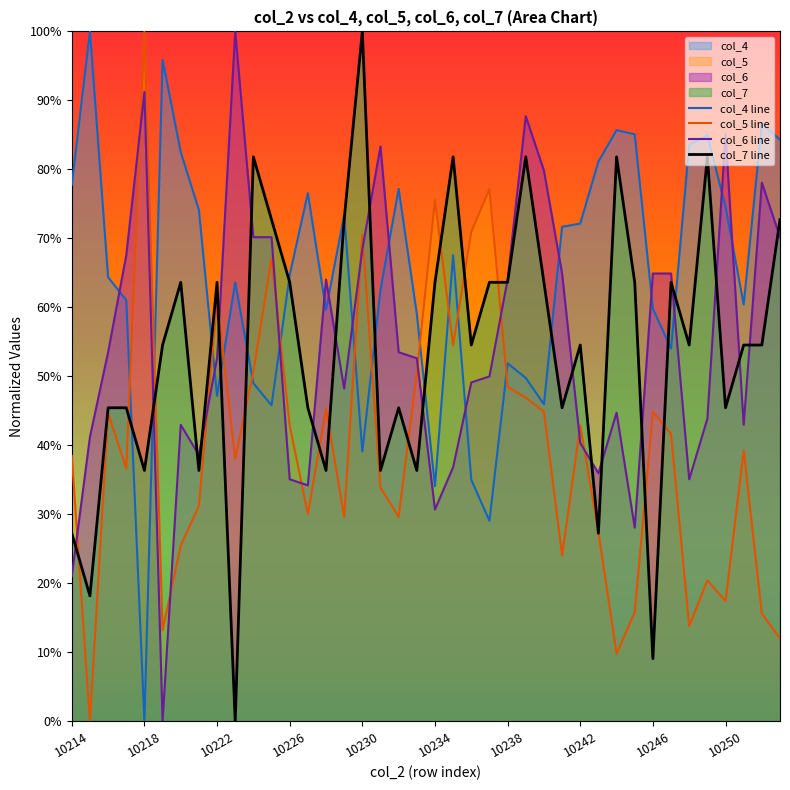

At which category does col_6 reach its first local valley?

10219